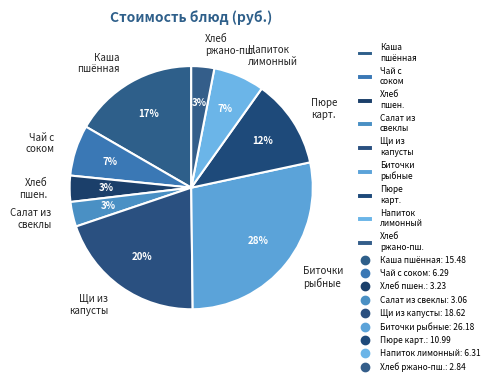

Combined, do Каша пшённая and Щи из капусты account for over 50%?

No